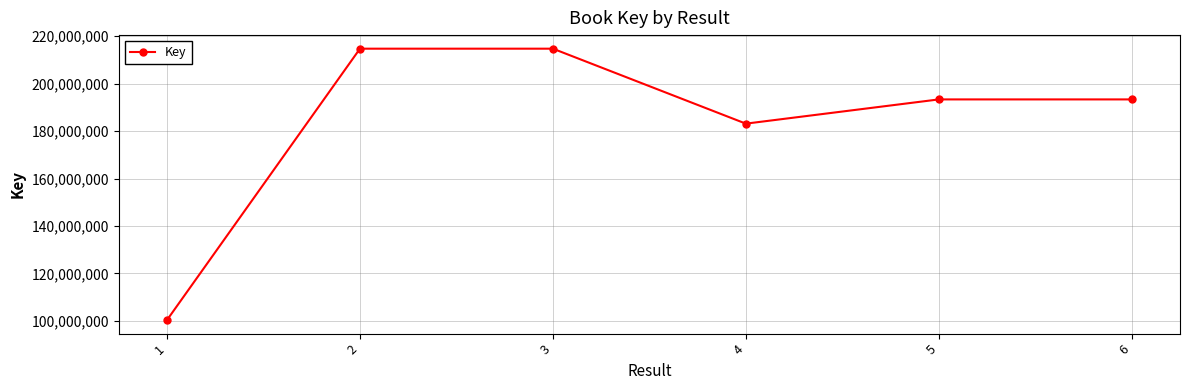

What is the maximum value shown in the chart?

214692360